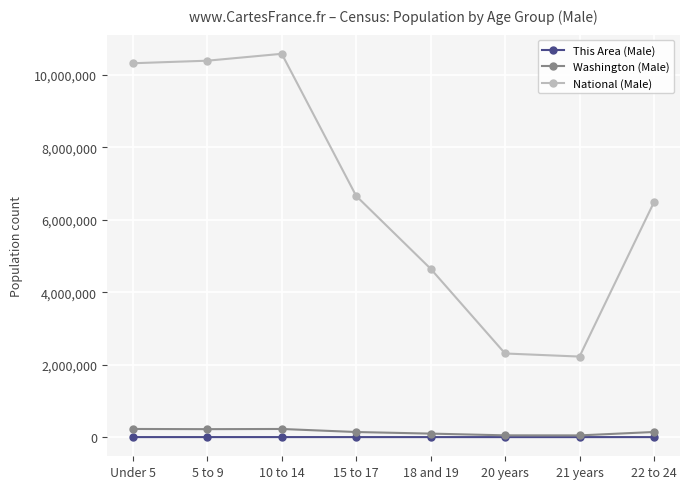

True or false: This Area (Male) has more than 0 points higher than both neighbors.

True